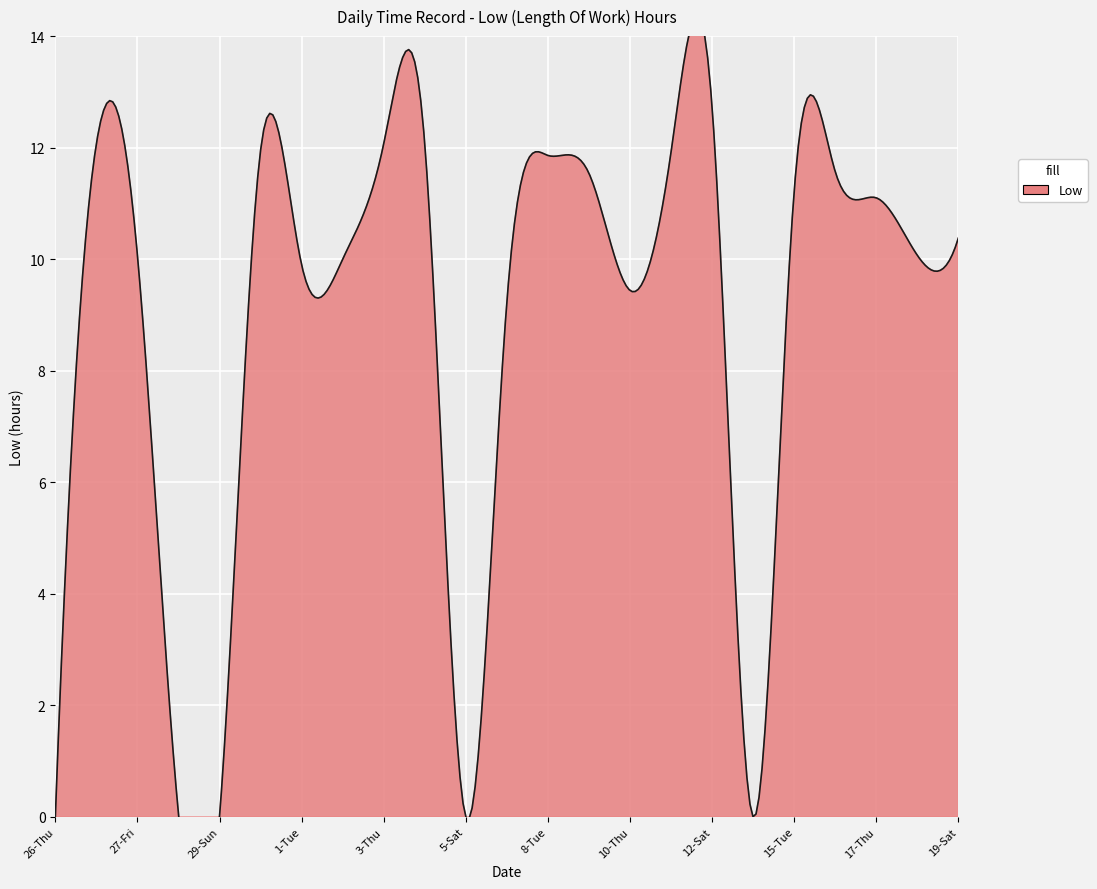

How many interior local valleys (lower than both neighbors) does the data have?

6